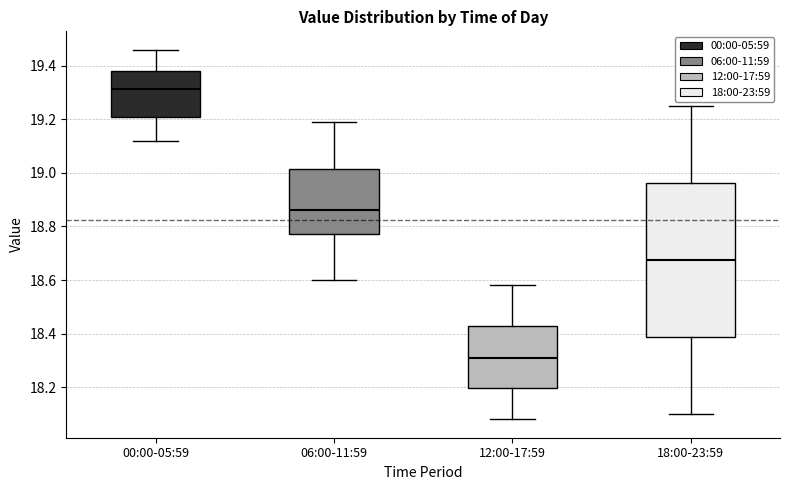

Reading left to right, read every box against the y-axis: the position of its median line, the range the box covers, and the ends of its whiskers. The values are not printed on the chart, so give them approximately, as read against the axis.

00:00-05:59: median 19.32, box 19.20 to 19.38, whiskers 19.12 to 19.46
06:00-11:59: median 18.86, box 18.78 to 19.02, whiskers 18.60 to 19.20
12:00-17:59: median 18.32, box 18.20 to 18.42, whiskers 18.08 to 18.58
18:00-23:59: median 18.68, box 18.38 to 18.96, whiskers 18.10 to 19.26